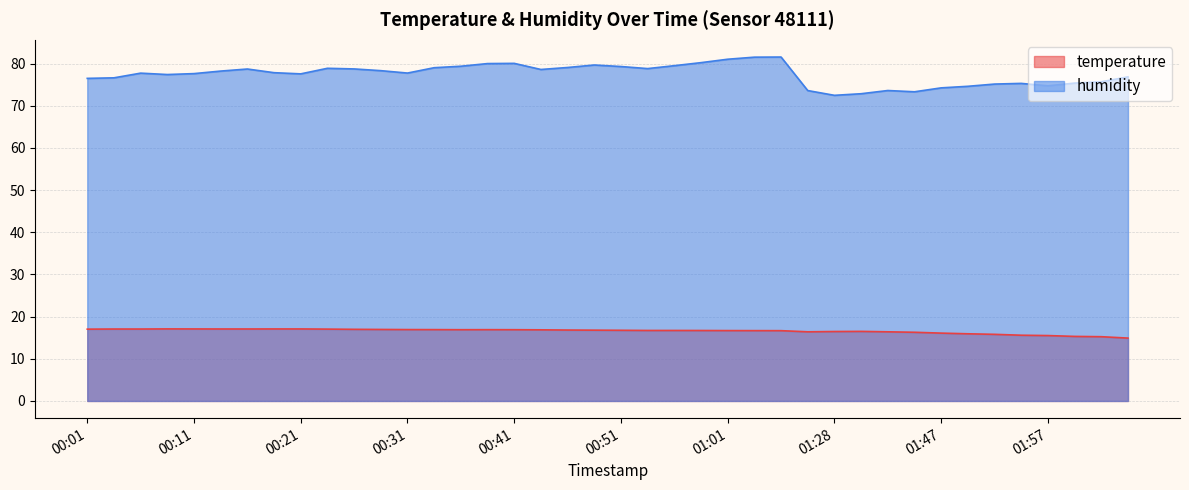

True or false: humidity and temperature intersect in this chart.

False